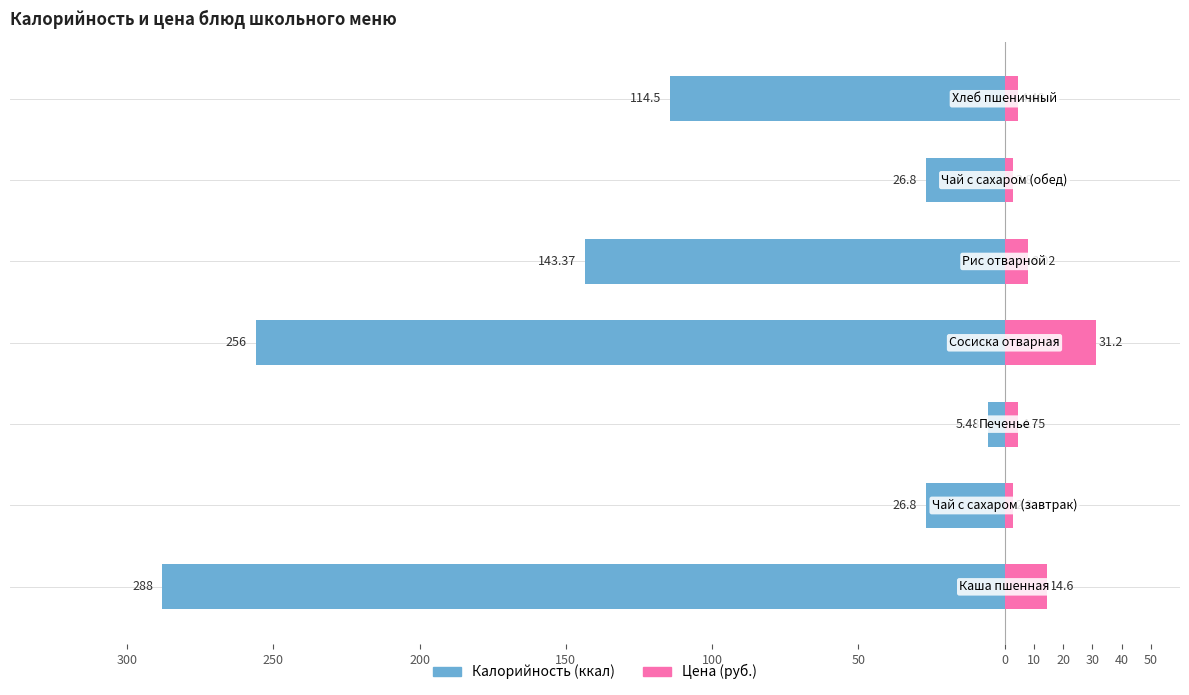

What is the average value of the Калорийность series?

-123.0